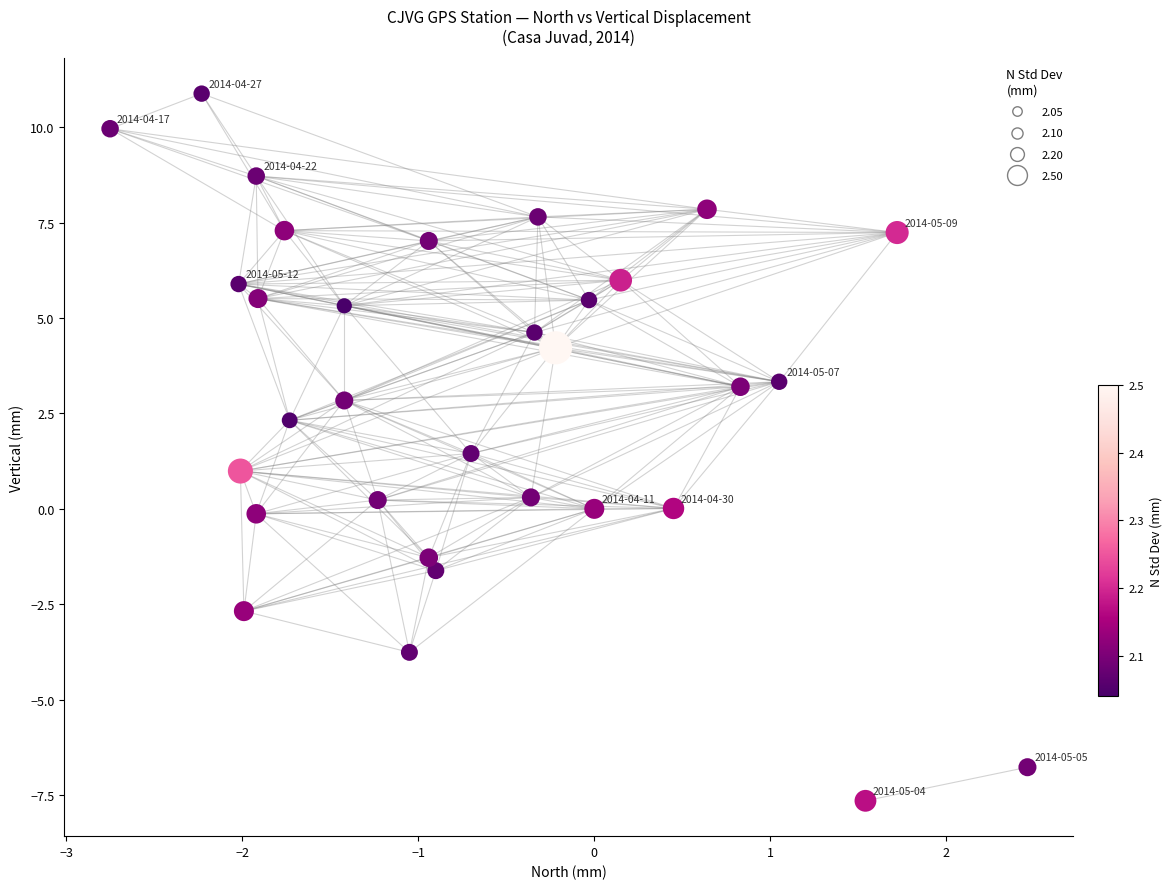

What is the range of Y values (max minus min)?

18.5